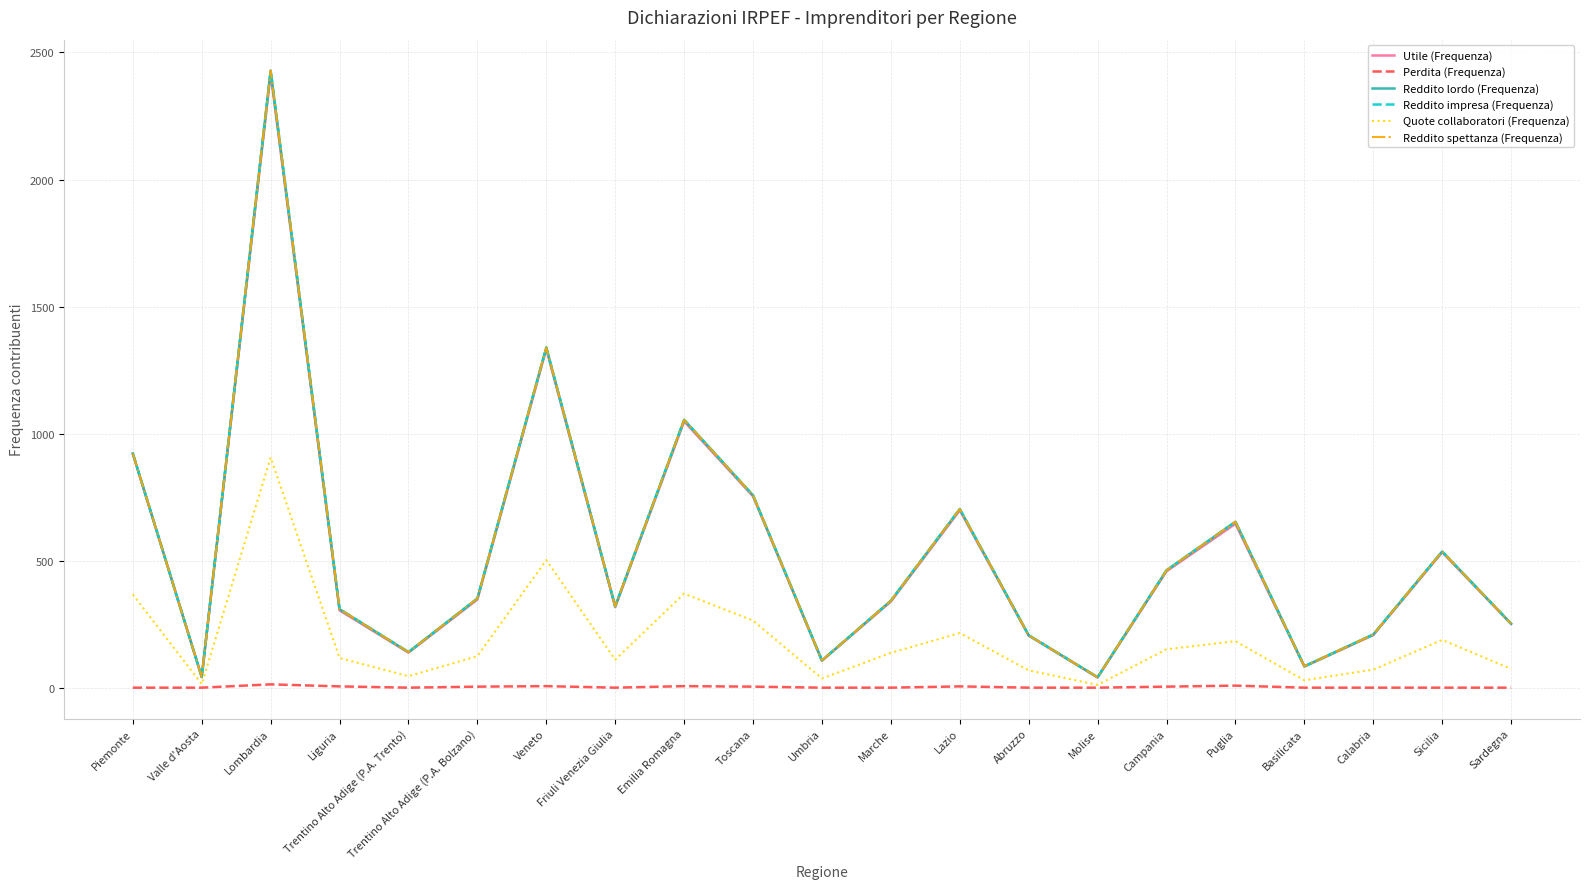

How many lines are shown in the chart?

6